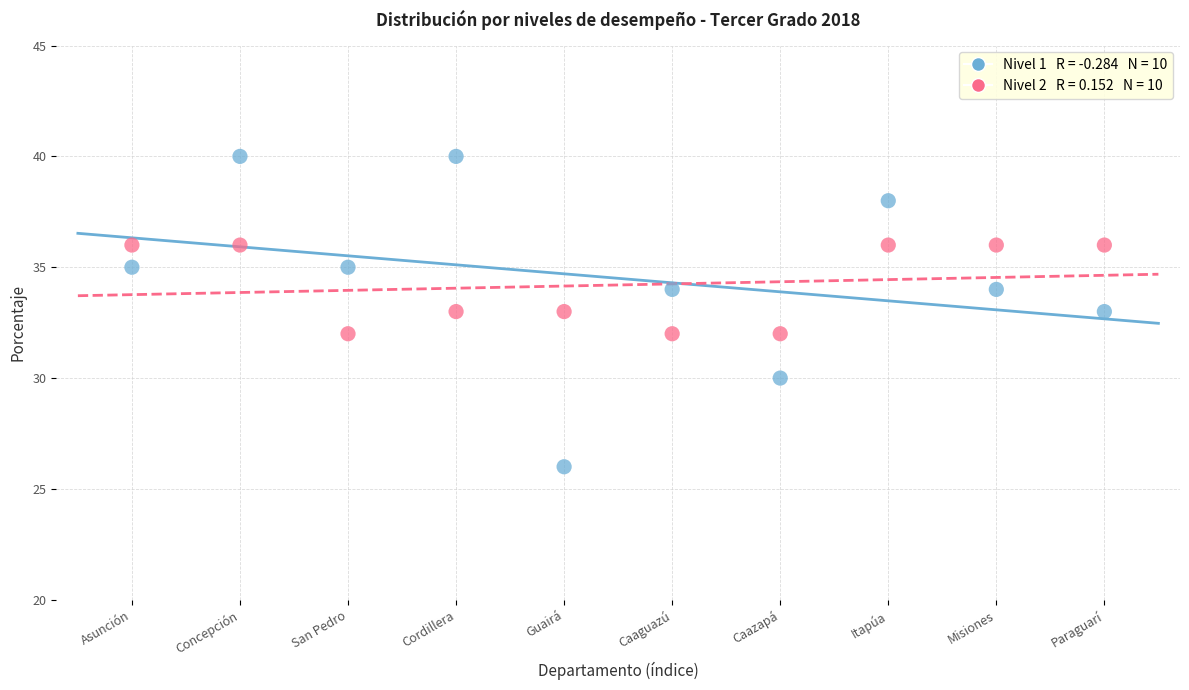

Across all data points, what is the range of Y values (max minus min)?

14